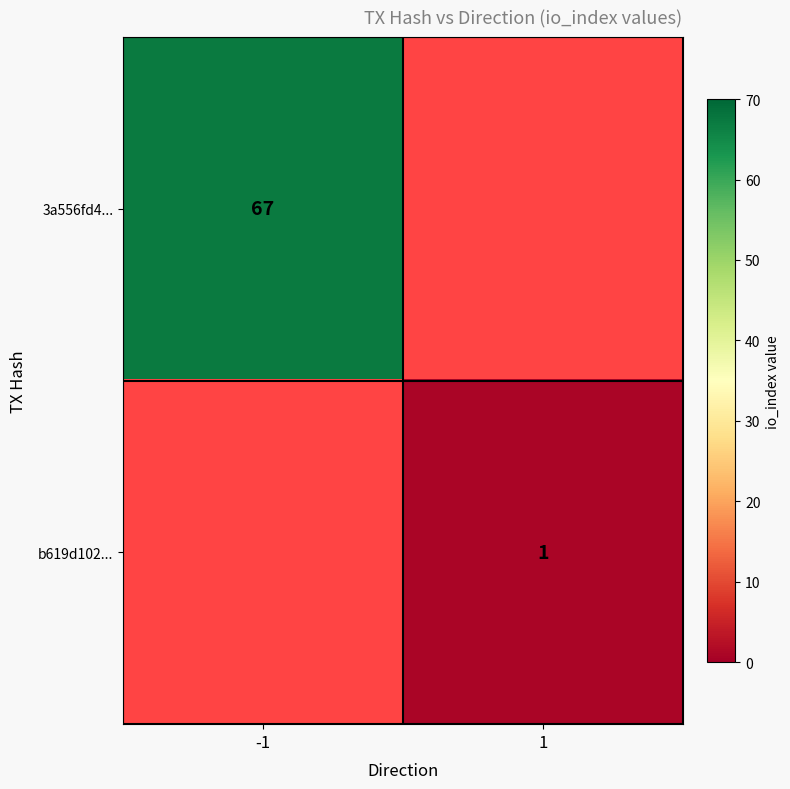

True or false: 3a556fd4... has a value of 98 at -1.

False